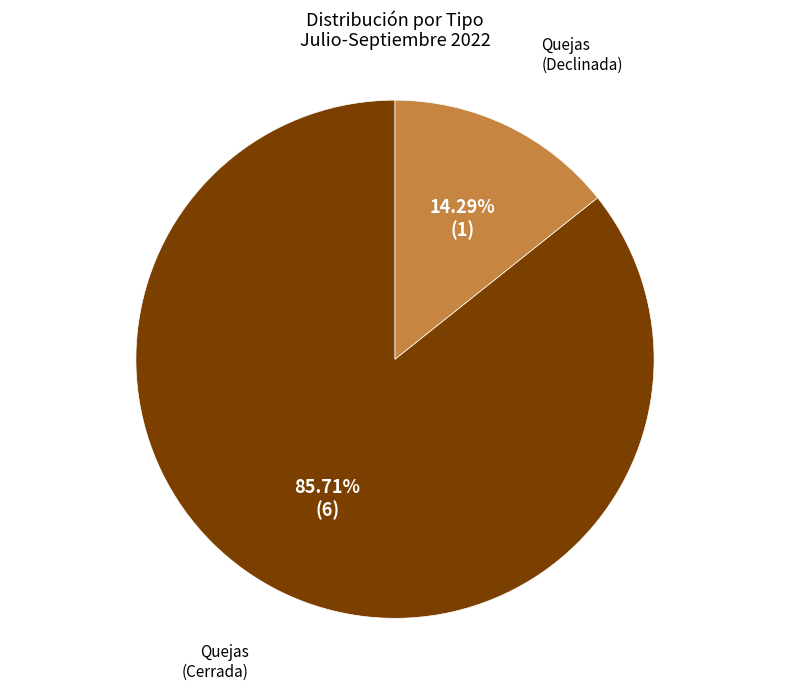

Does any single category account for the majority?

Yes